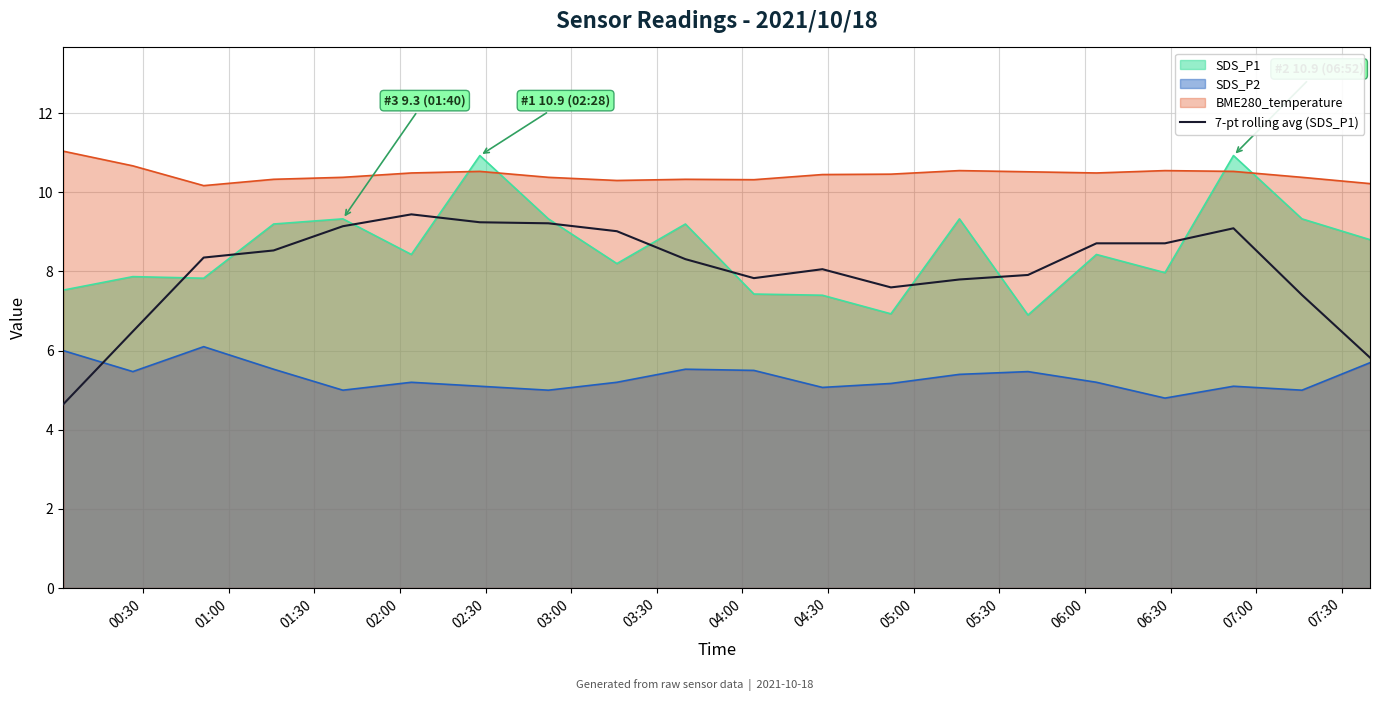

How many lines are shown in the chart?

4